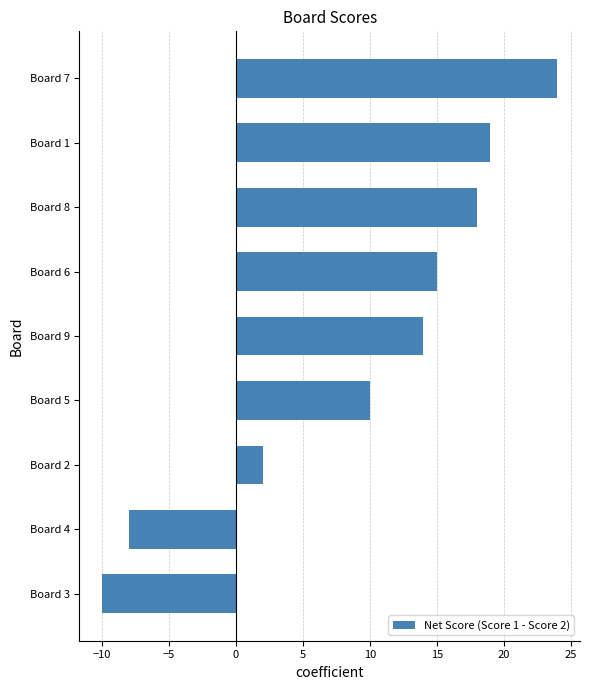

Is it true that the value at Board 5 is 16?

False